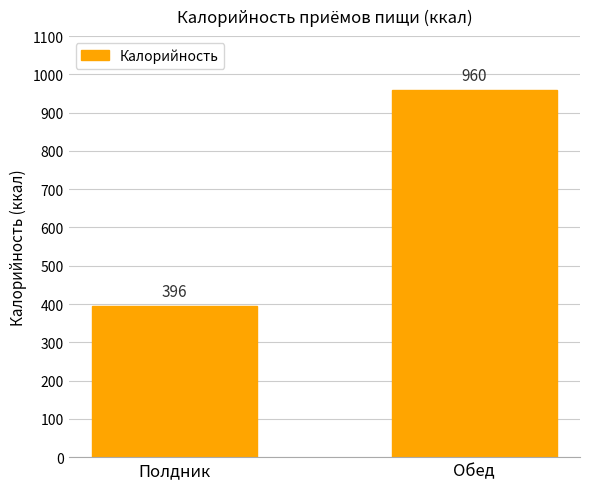

What is the ratio of the value at Полдник to the value at Обед?

0.4